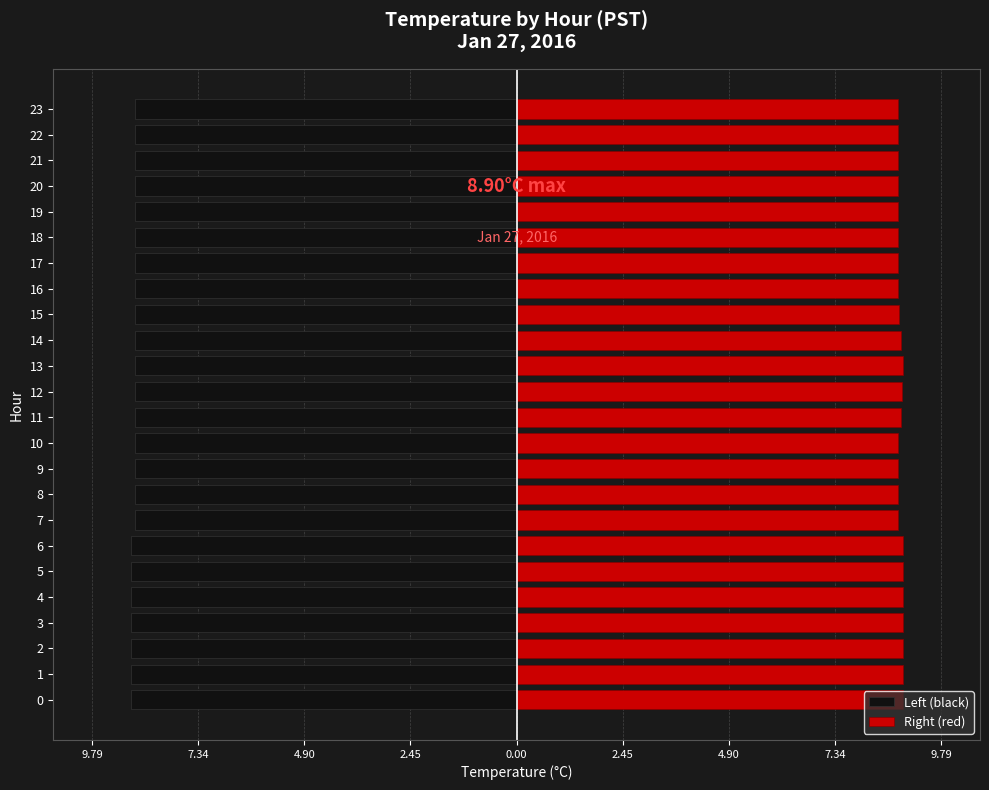

Which series has the largest total across all categories?

Right (red)